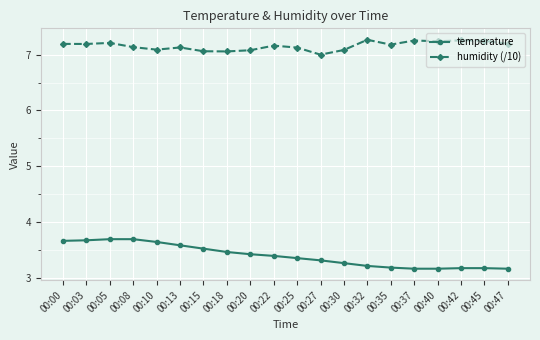

What is the difference between the second highest and second lowest values in the humidity (/10) series?

0.2